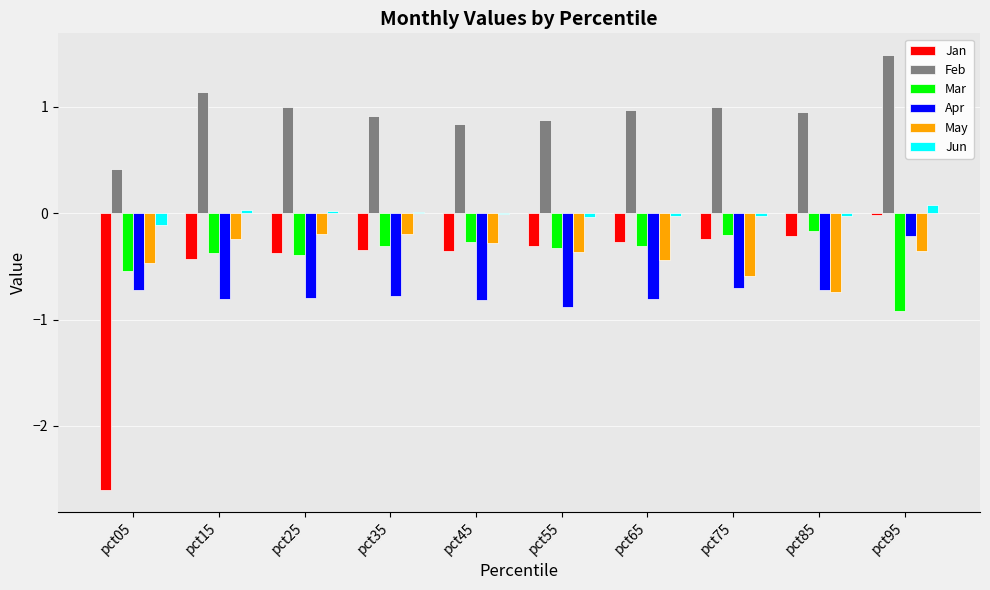

How many categories are shown in the chart?

10